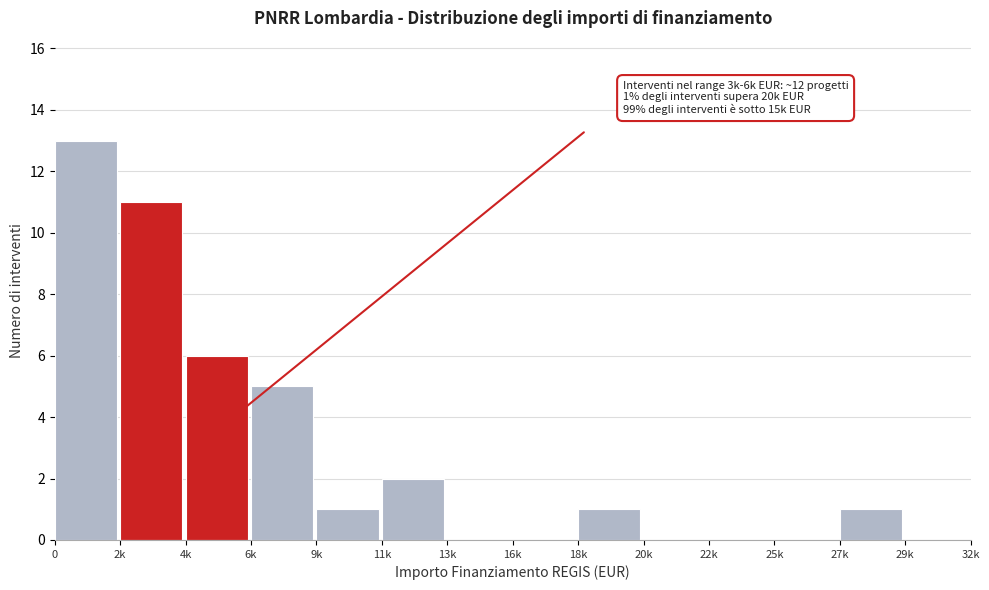

Reading left to right, transcribe all the data shown in this chart.

0=13	2k=11	4k=6	6k=5	9k=1	11k=2	13k=0	16k=0	18k=1	20k=0	22k=0	25k=0	27k=1	29k=0